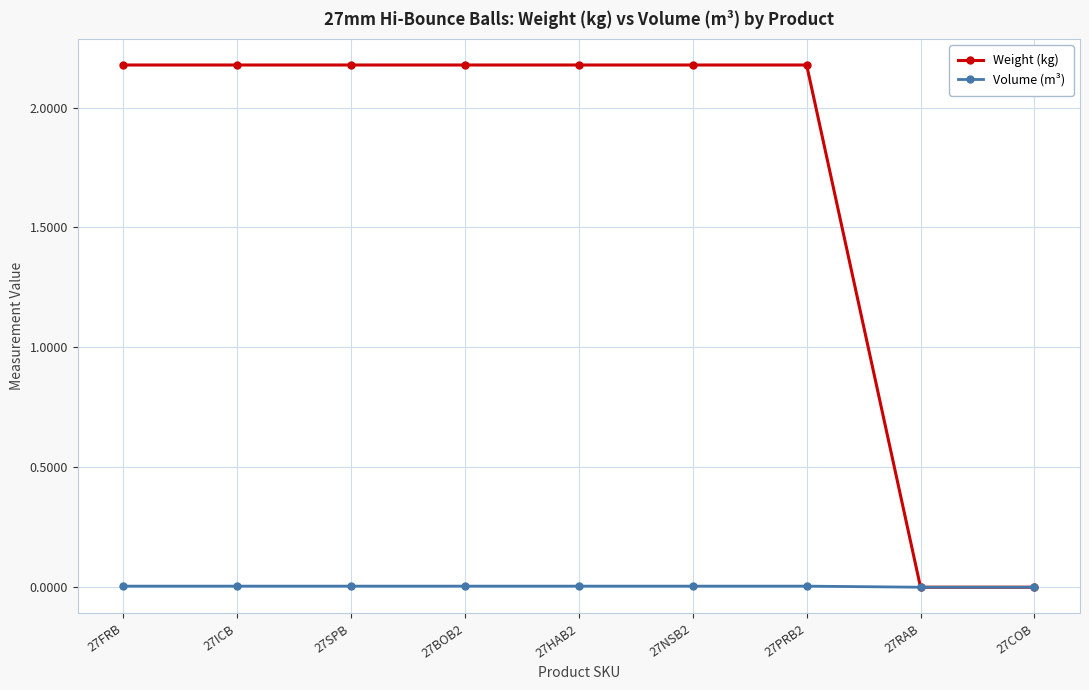

Is it true that Volume (m³) equals 0.0 at 27ICB?

True